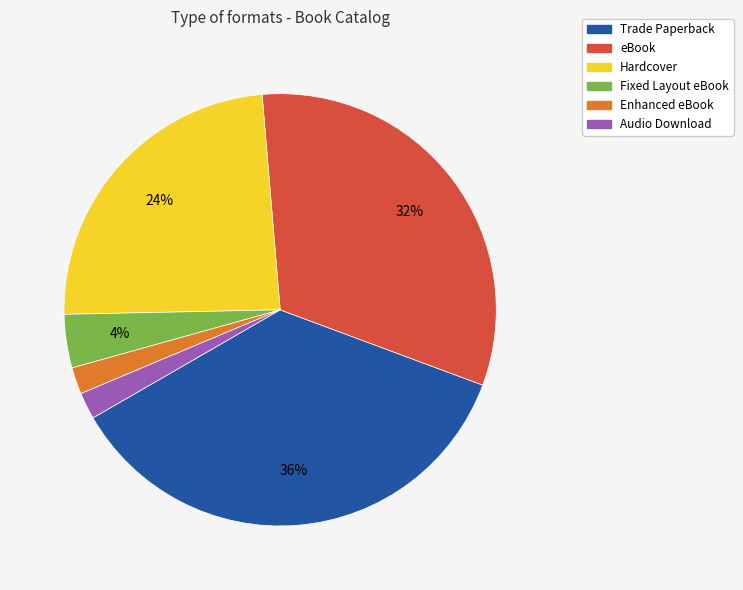

True or false: Enhanced eBook accounts for 10% of the total.

False